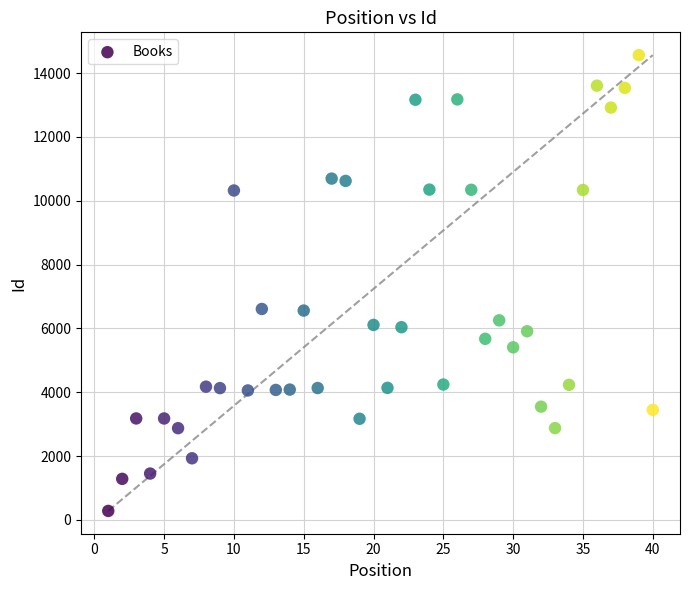

What is the range of Y values (max minus min)?

14277